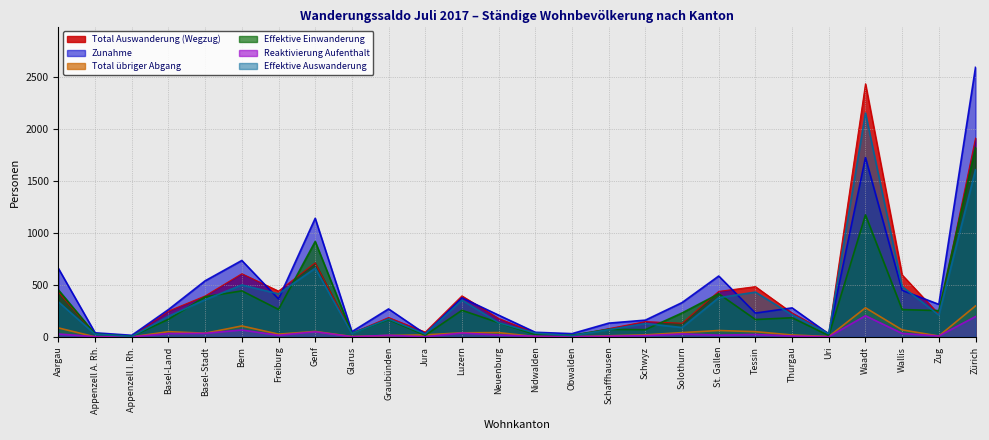

What is the difference between the Zunahme values at Basel-Land and Appenzell A. Rh.?

224